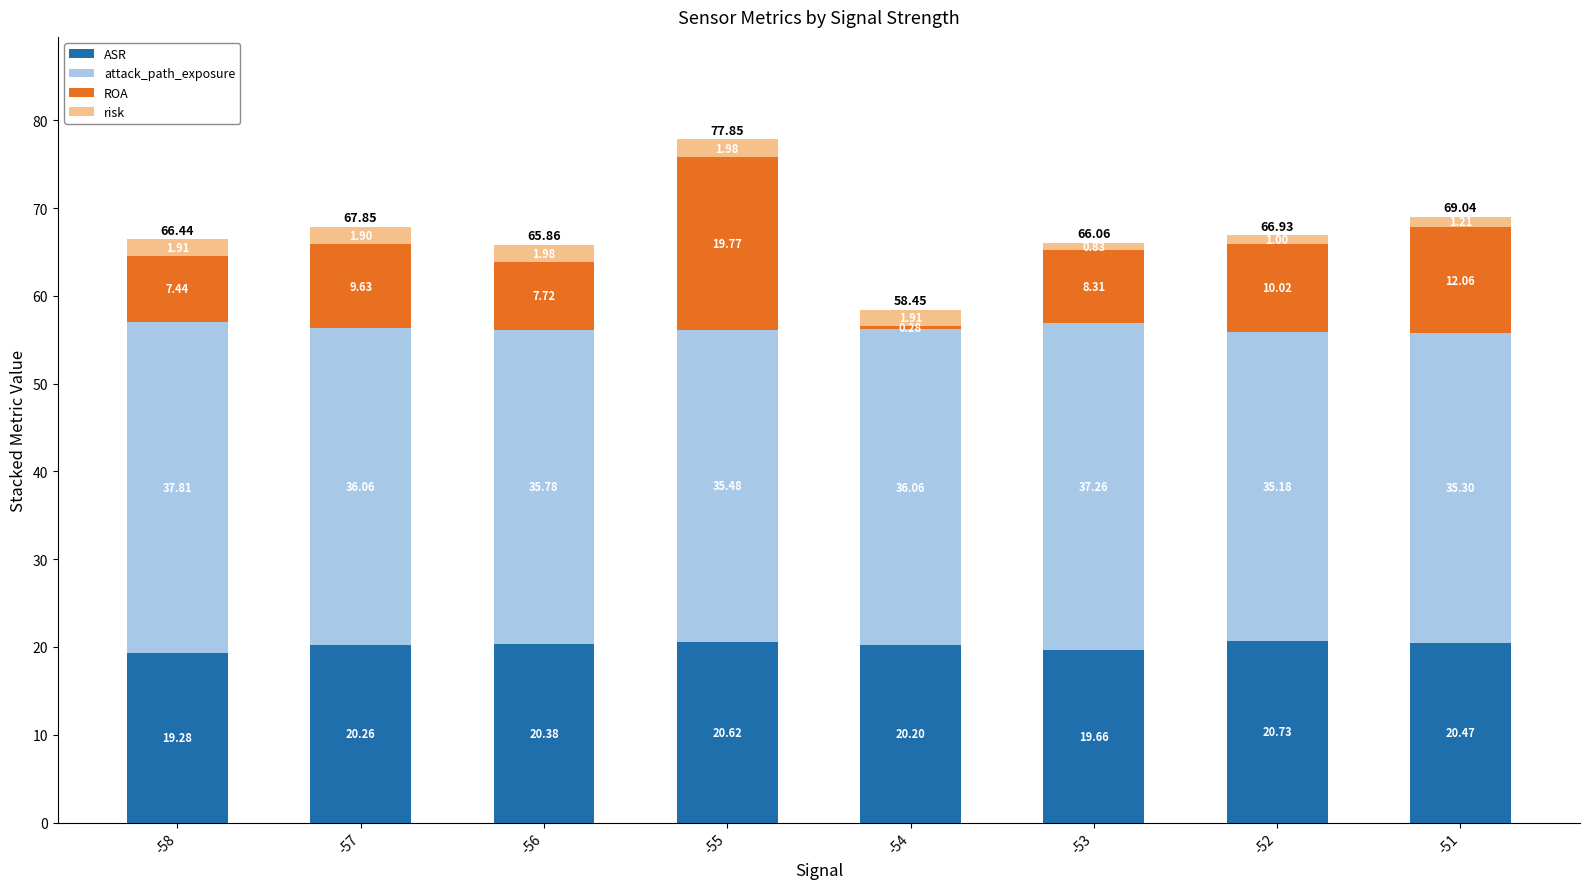

What is the total value across all series at -54?

58.5